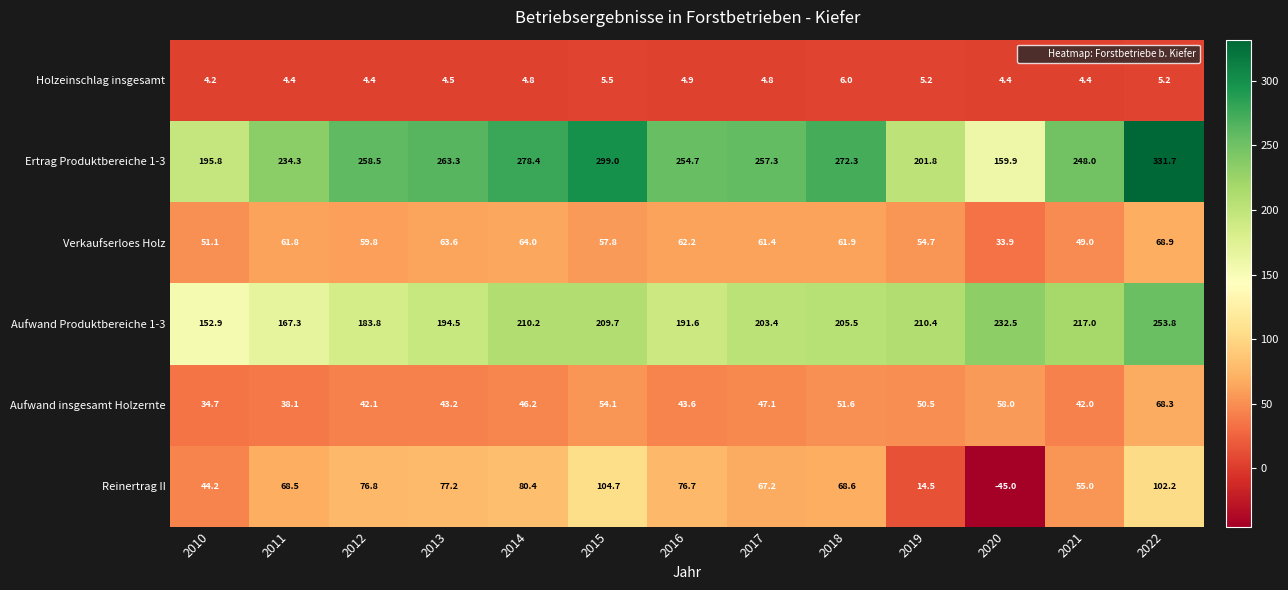

What is the average value of the Aufwand Produktbereiche 1-3 series?

202.5